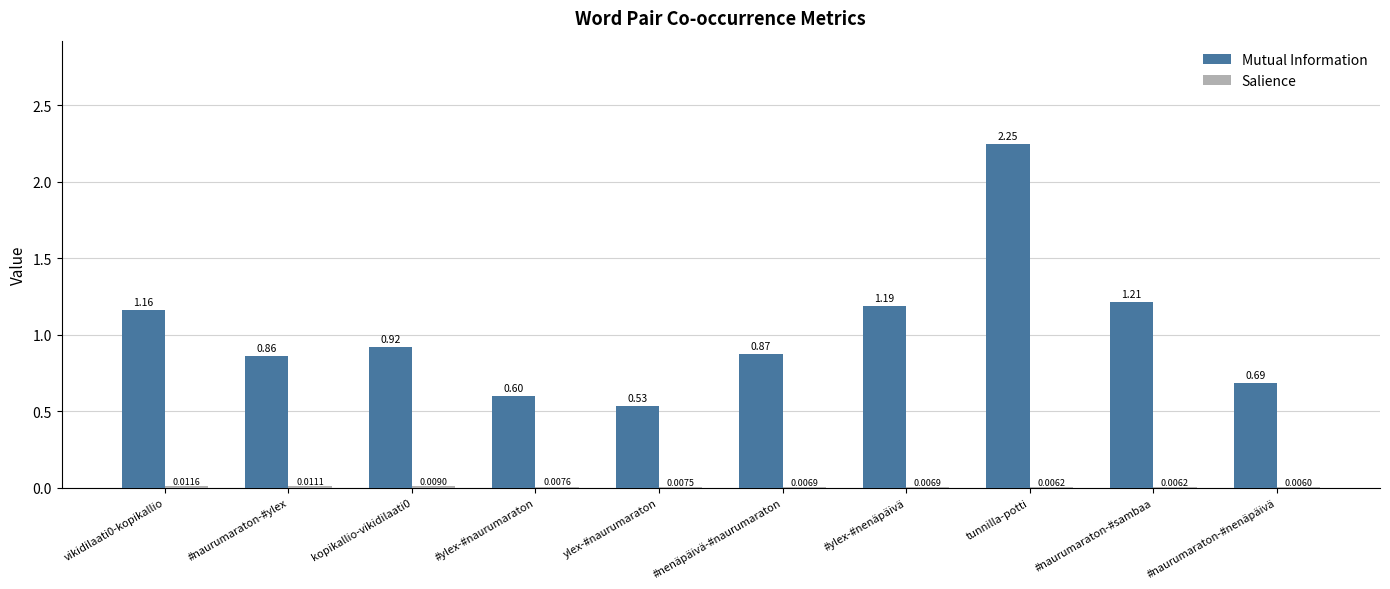

Which series has the largest total across all categories?

Mutual Information